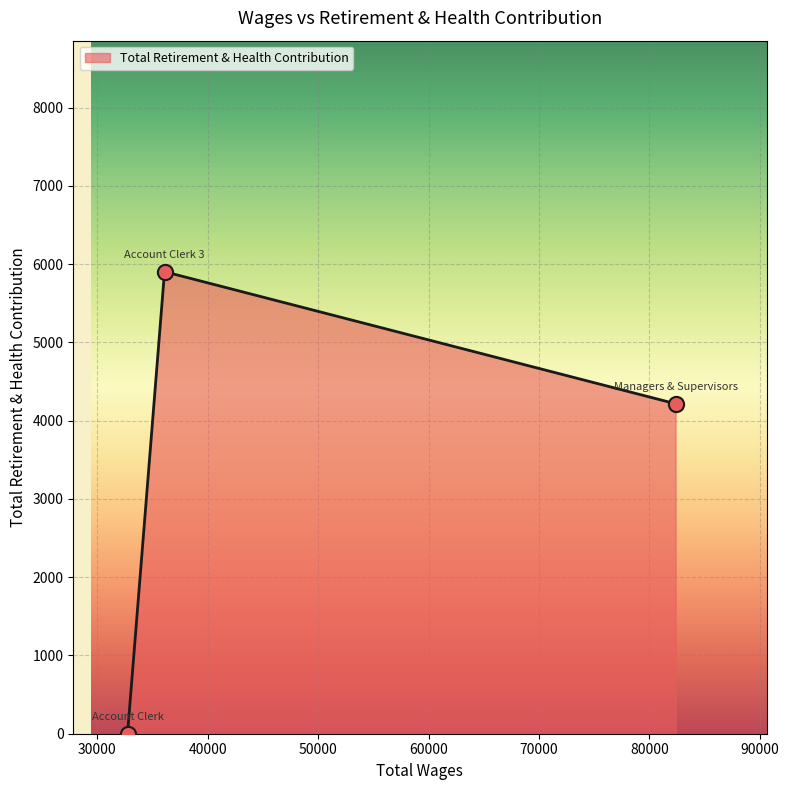

What is the sum of all values?

10119